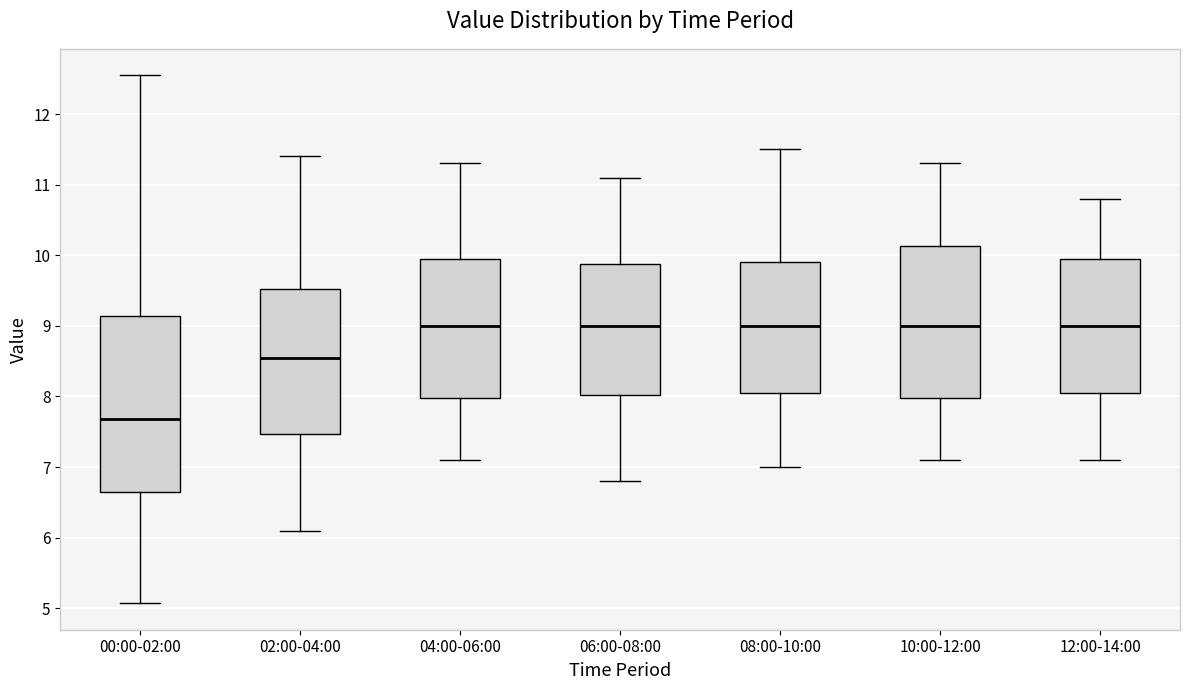

Which box is the tallest, from its lower edge to its upper edge?

00:00-02:00